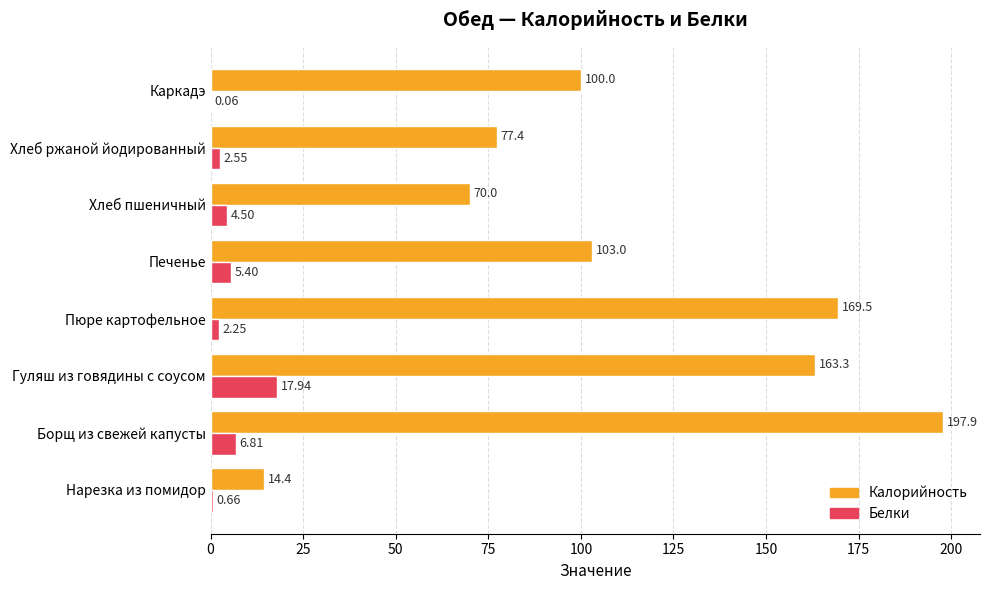

At which label is Белки closest to 9?

Борщ из свежей капусты